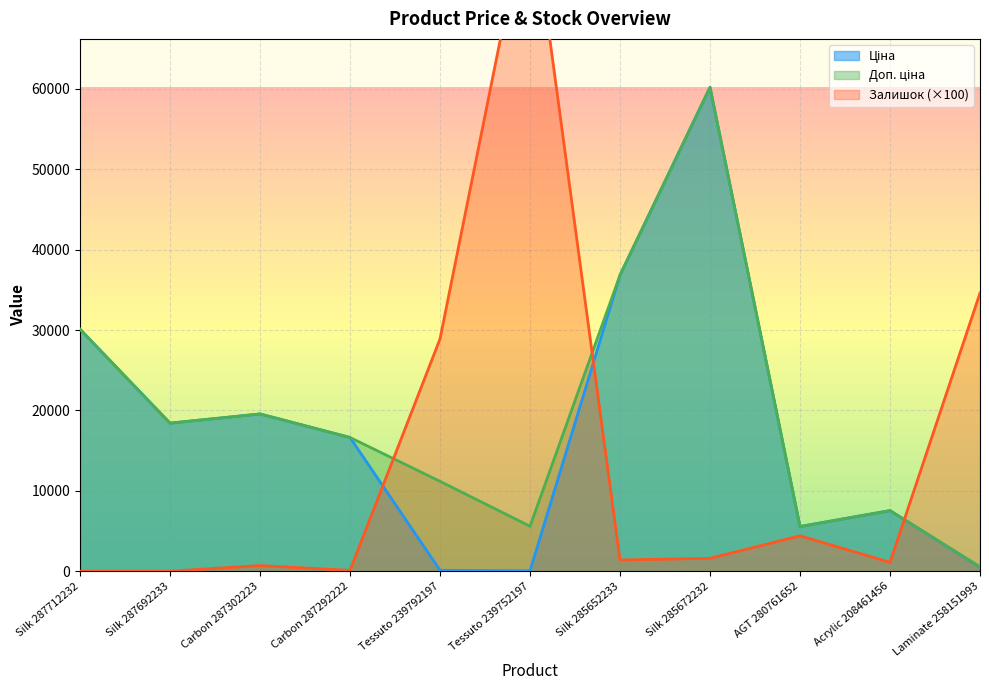

What is the value of the Ціна point at the 8th from the left?

60205.6